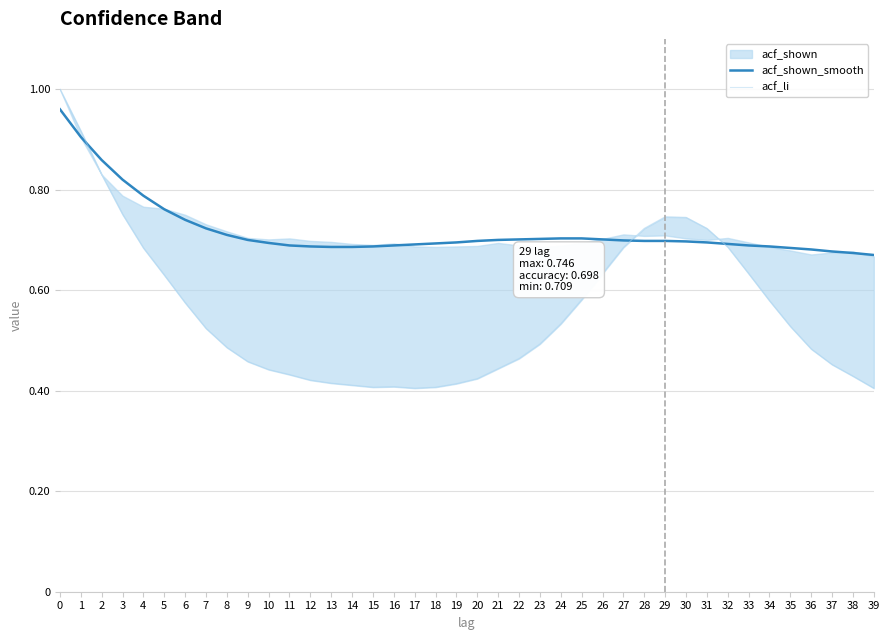

True or false: acf_li has more than 1 points higher than both neighbors.

True